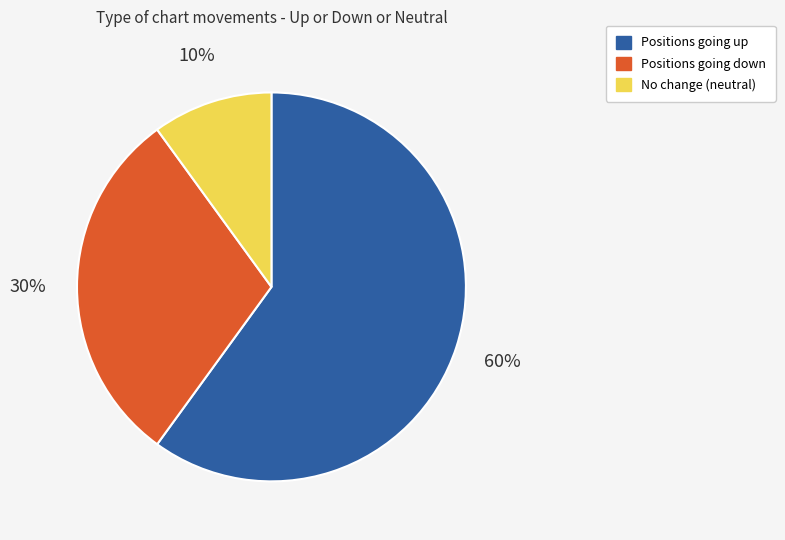

Is there any slice that represents more than half of the pie?

Yes